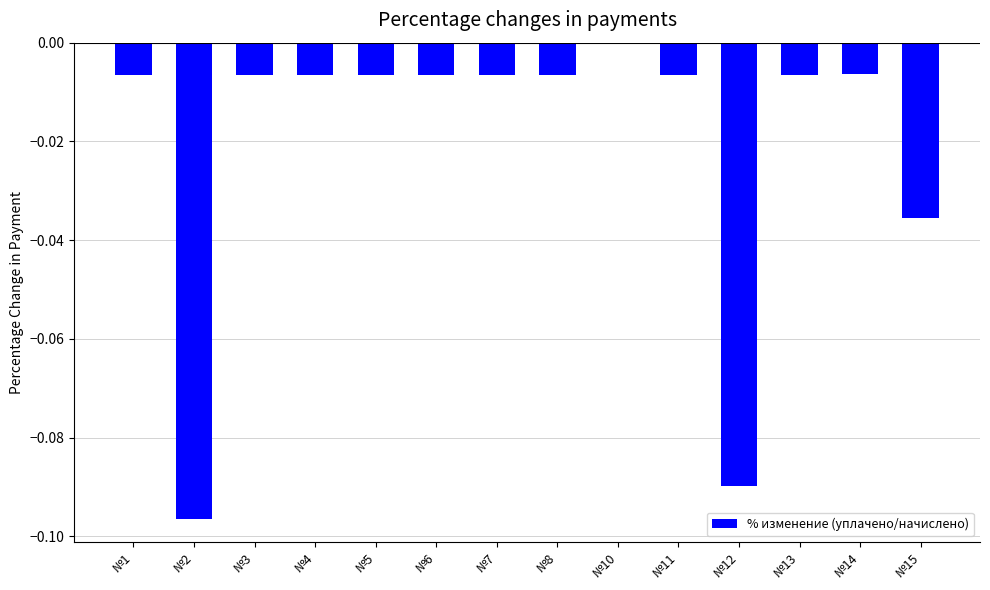

Which has a higher value, №5 or №2?

№5